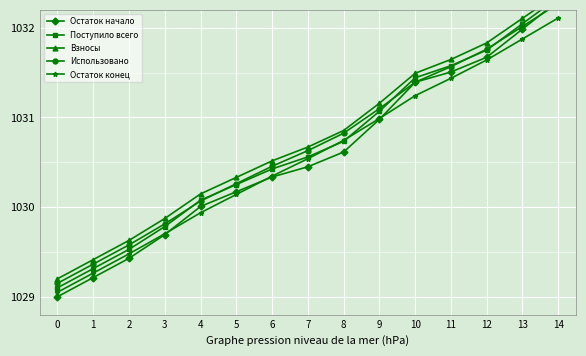

How many lines are shown in the chart?

5